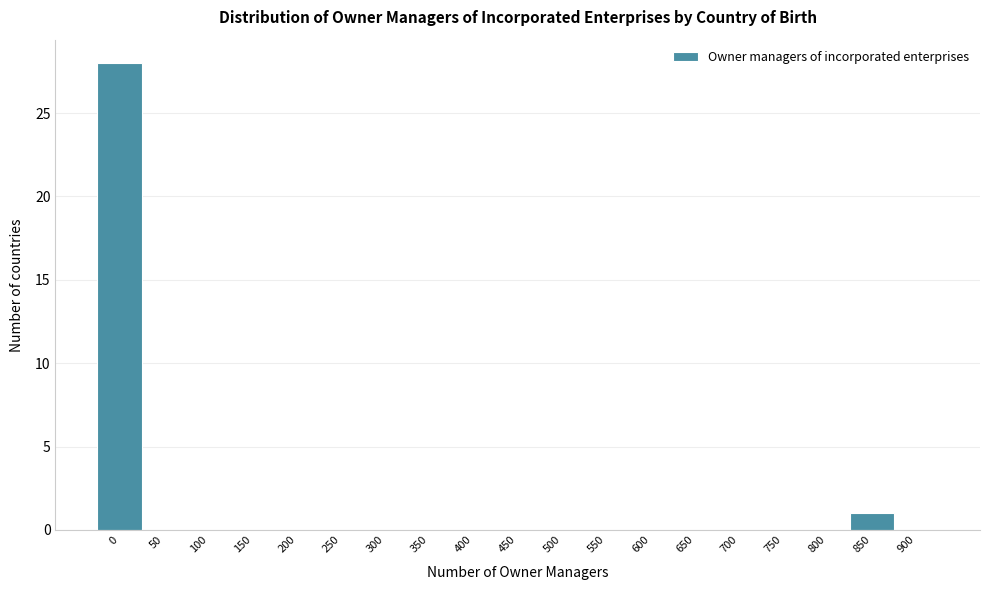

Reading left to right, extract all data points from this chart.

0=28	50=0	100=0	150=0	200=0	250=0	300=0	350=0	400=0	450=0	500=0	550=0	600=0	650=0	700=0	750=0	800=0	850=1	900=0